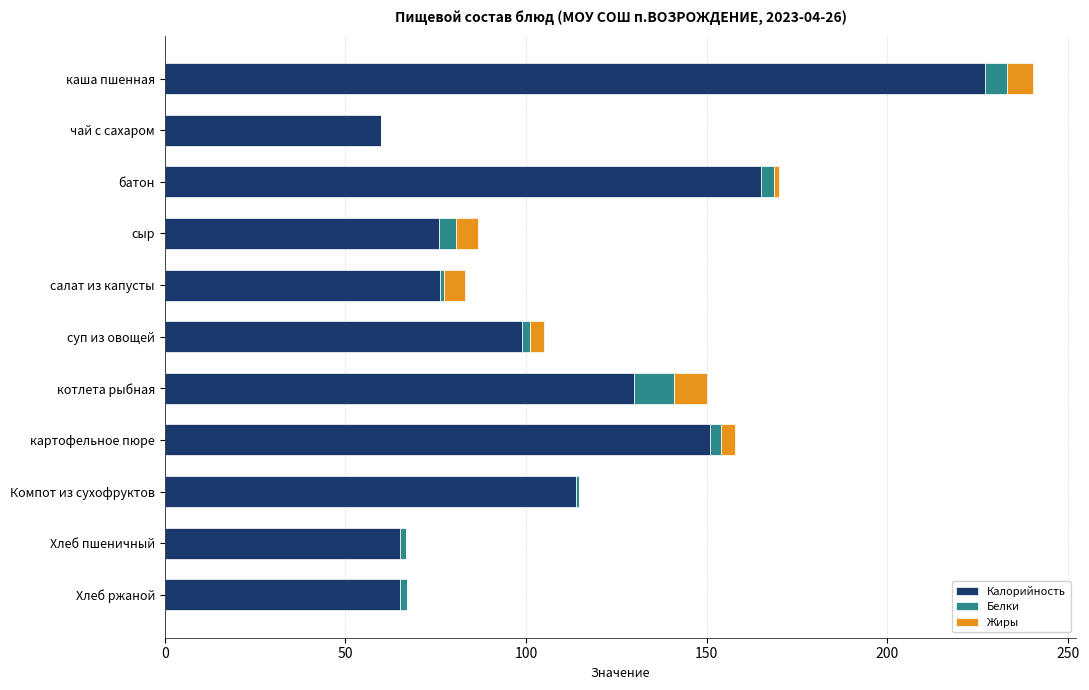

What is the highest value of the Калорийность series?

227.0